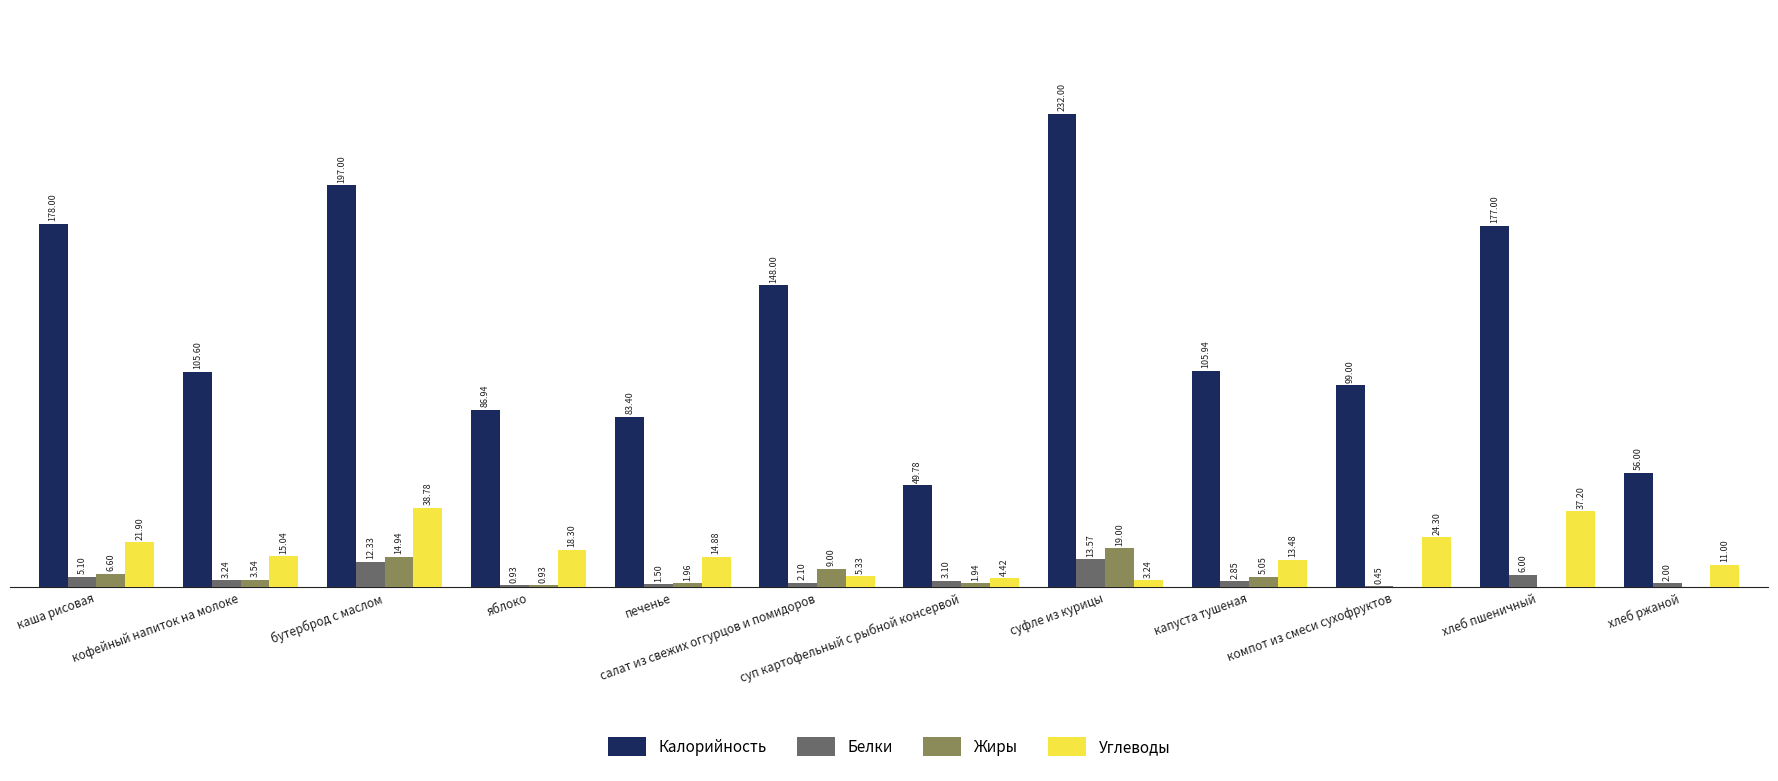

Which series has the largest total across all categories?

Калорийность